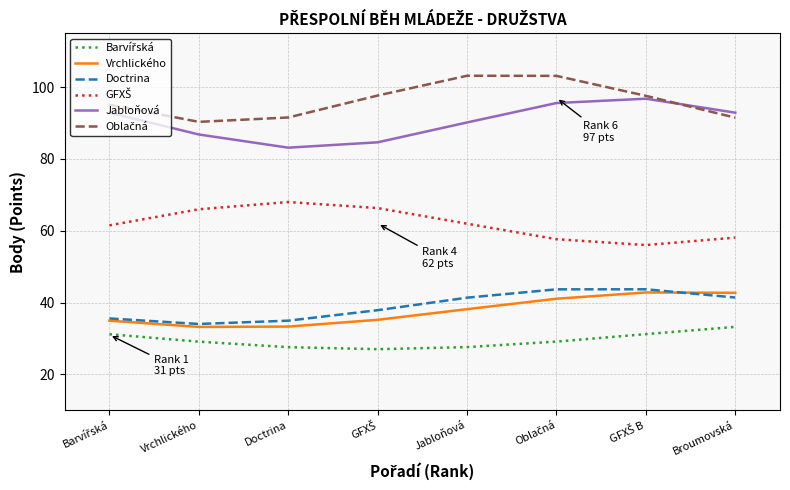

How many lines are shown in the chart?

6